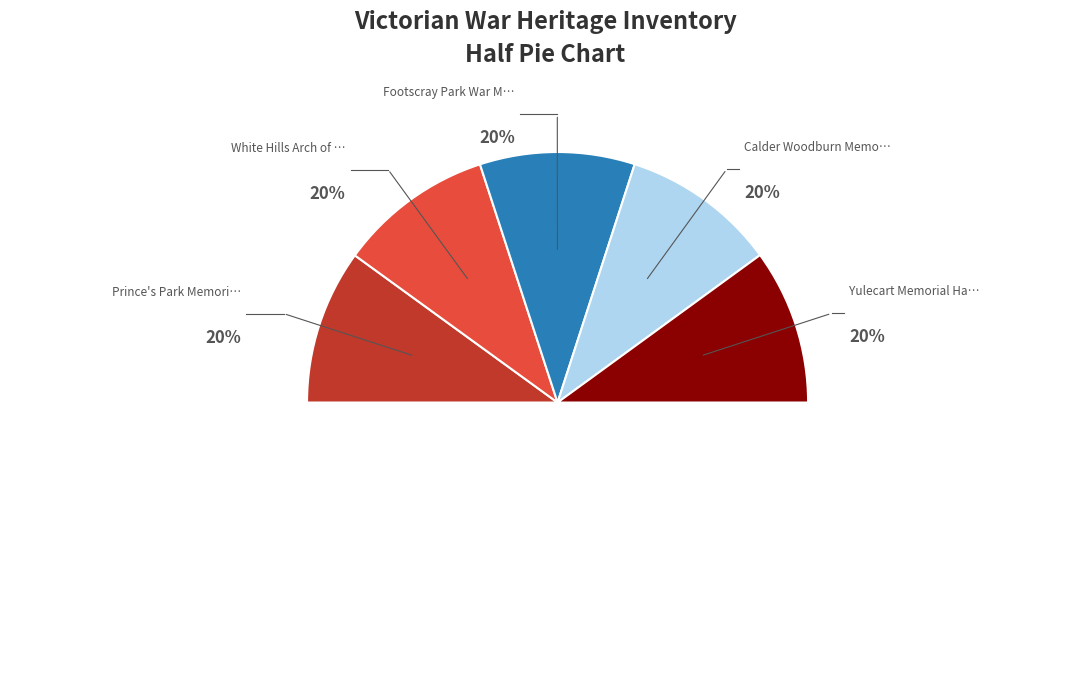

To the nearest percent, what percentage of the pie is Footscray Park War Memorial?

20%